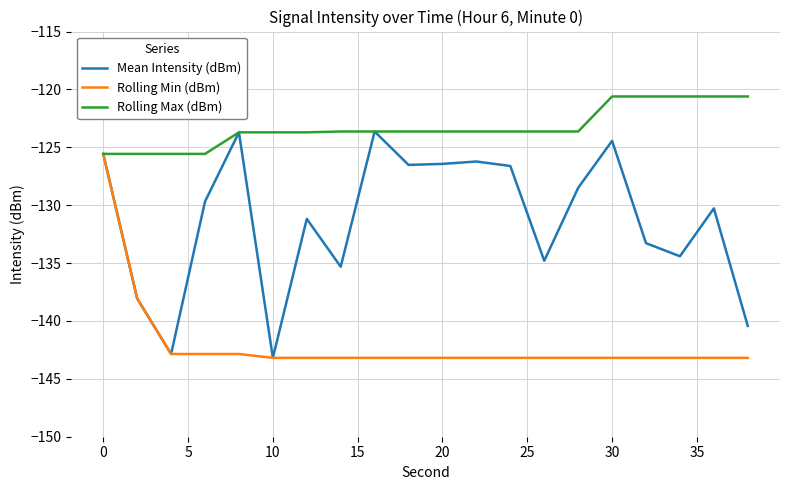

What is the maximum value for Rolling Min (dBm)?

-125.6